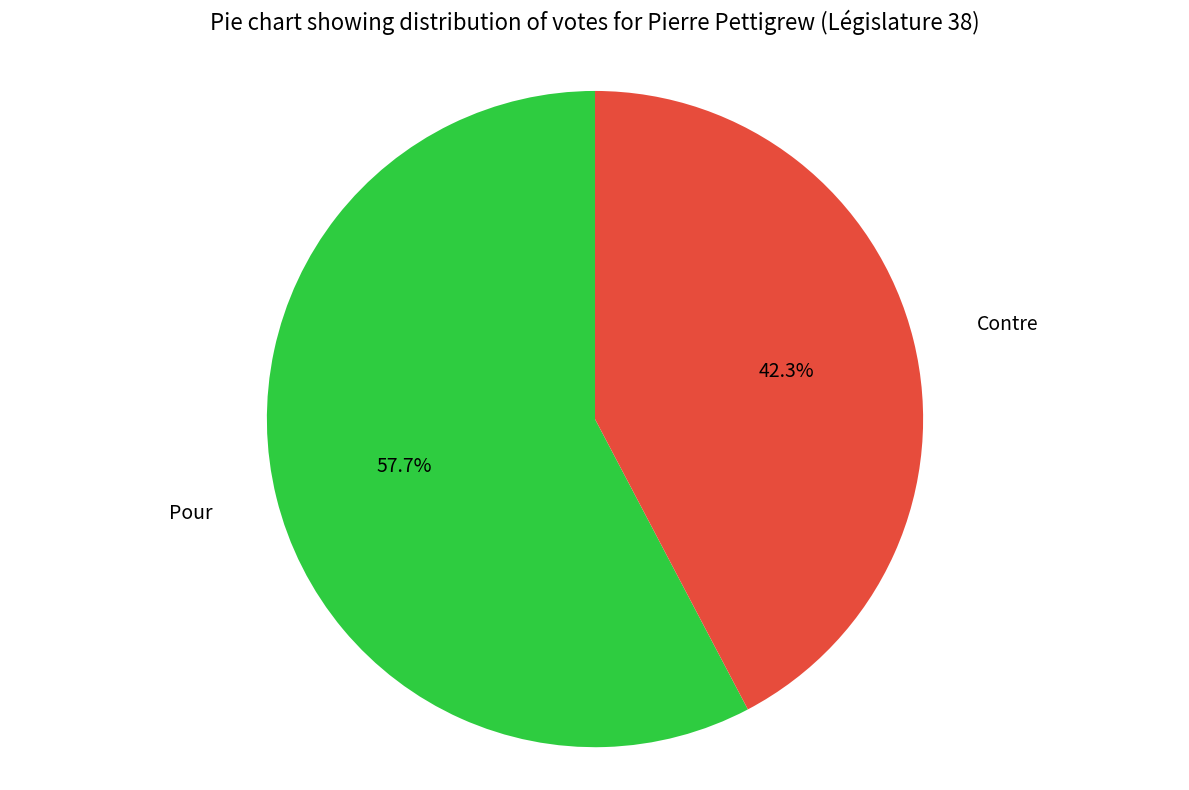

How many slices are in this pie chart?

2